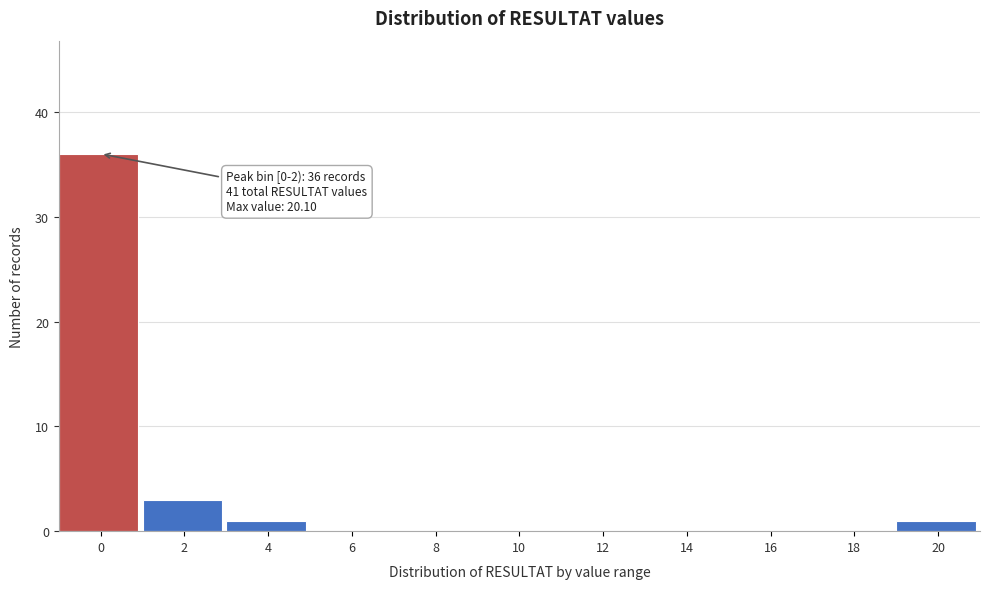

Reading right to left, transcribe all the data shown in this chart.

20=1	18=0	16=0	14=0	12=0	10=0	8=0	6=0	4=1	2=3	0=36